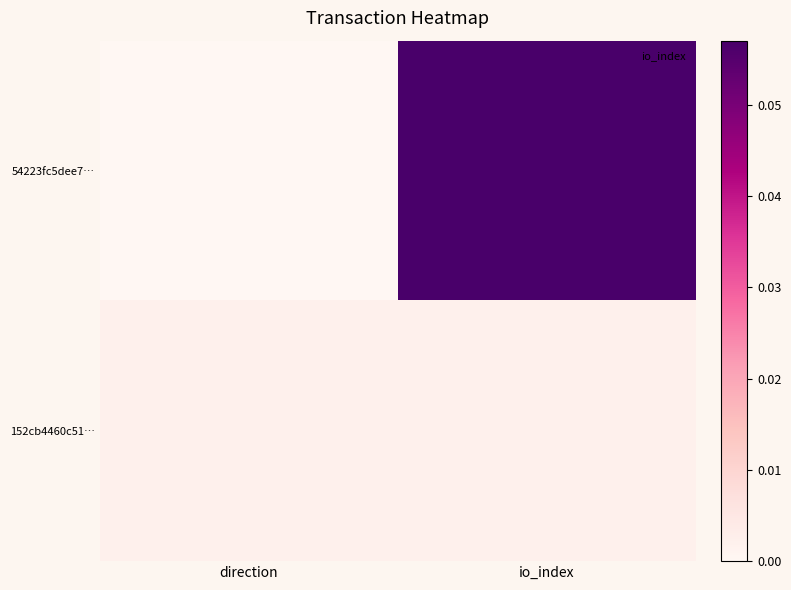

How many categories are shown in the chart?

2